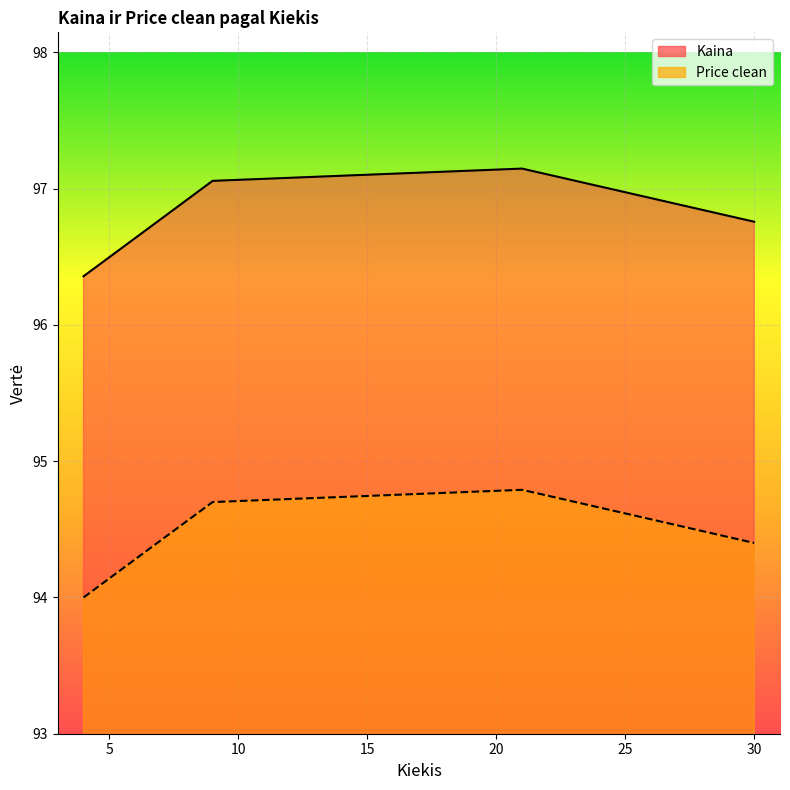

True or false: Price clean and Kaina intersect in this chart.

False